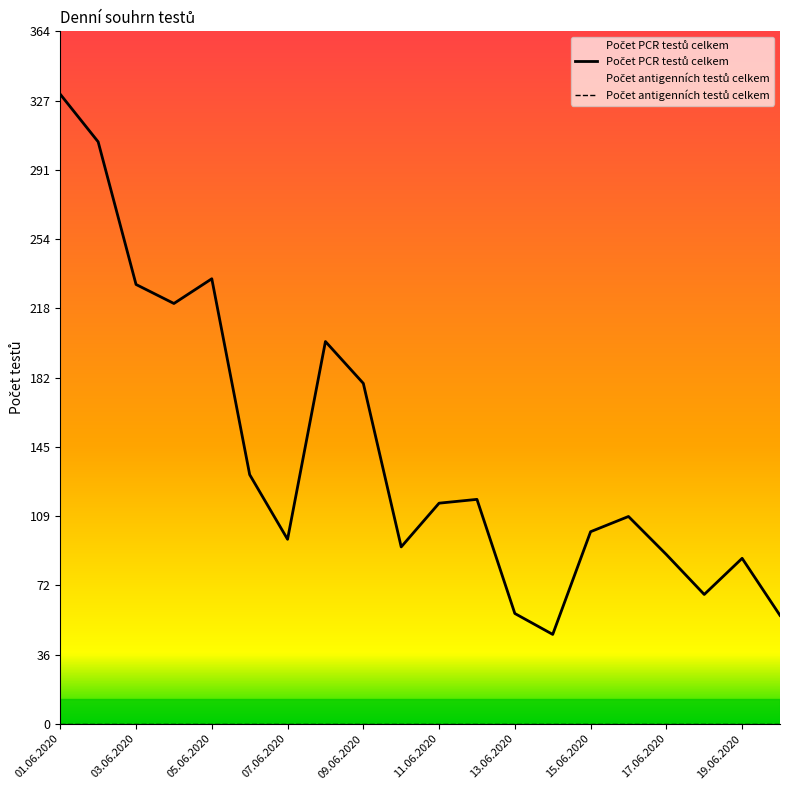

Reading left to right, list all the values displayed in this chart.

331	306	231	221	234	131	97	201	179	93	116	118	58	47	101	109	89	68	87	57